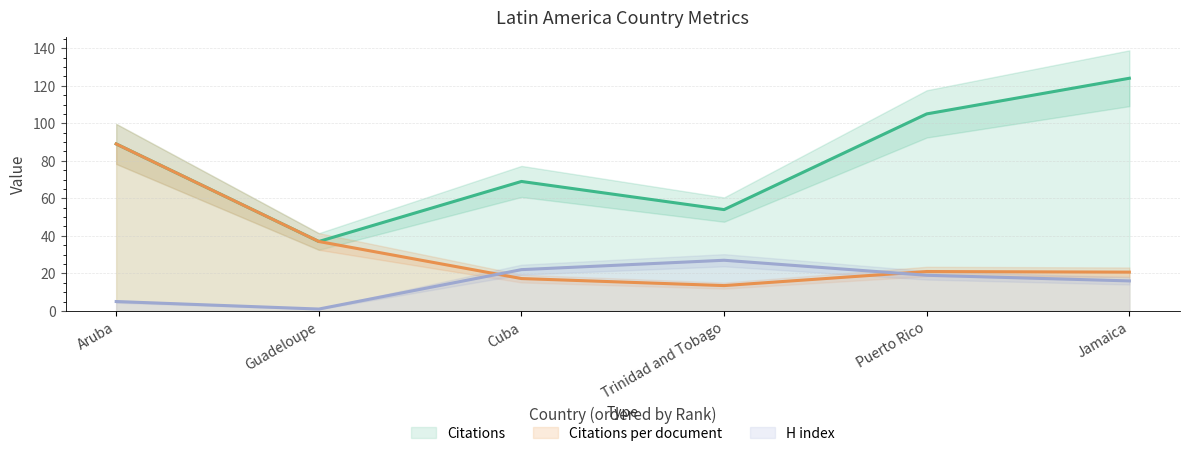

What are all the series names shown in the legend?

Citations, Citations per document, H index